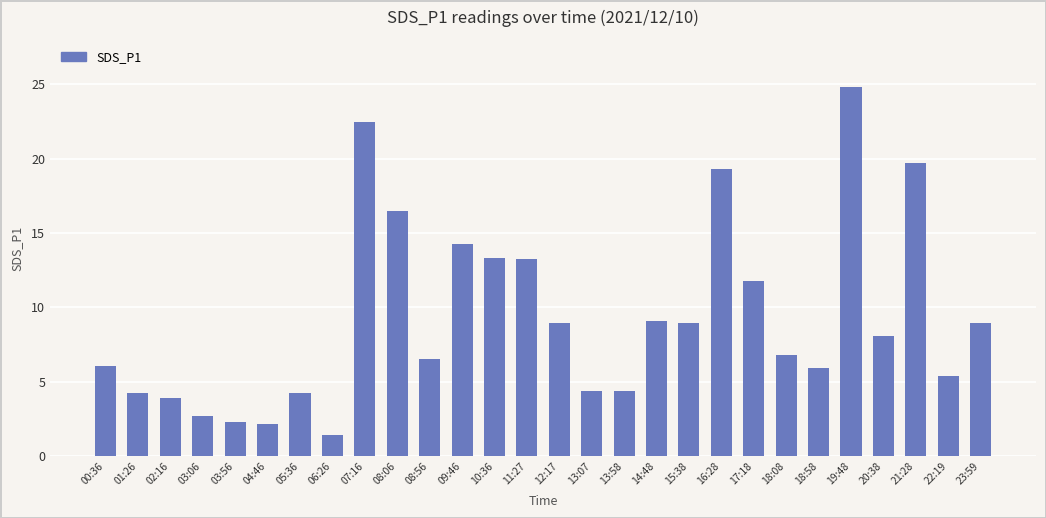

What is the value of the 23rd bar from the left?

5.9